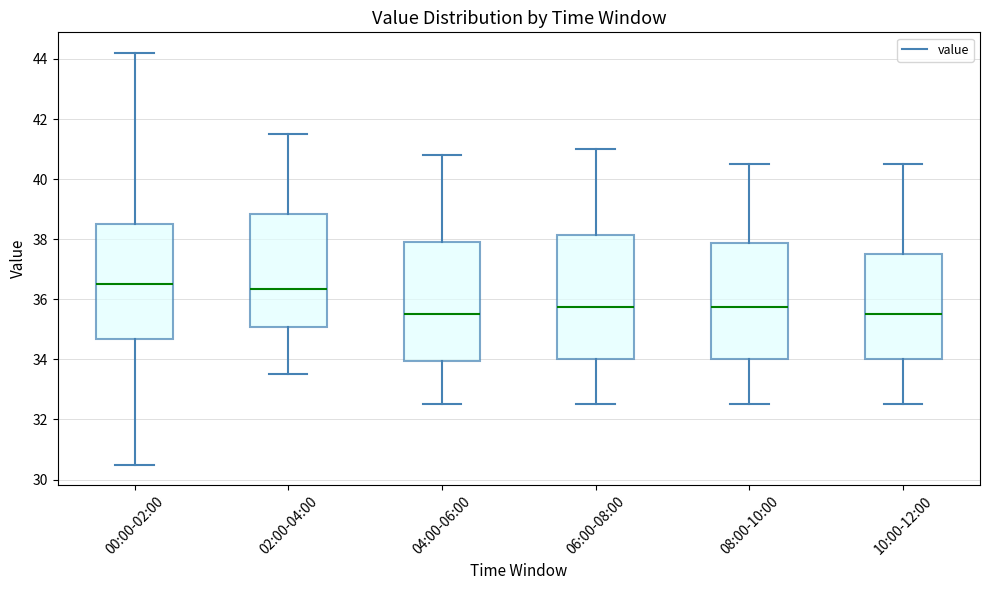

Reading left to right, read every box against the y-axis: the position of its median line, the range the box covers, and the ends of its whiskers. The values are not printed on the chart, so give them approximately, as read against the axis.

00:00-02:00: median 36.6, box 34.6 to 38.6, whiskers 30.6 to 44.2
02:00-04:00: median 36.4, box 35.0 to 38.8, whiskers 33.6 to 41.6
04:00-06:00: median 35.6, box 34.0 to 38.0, whiskers 32.6 to 40.8
06:00-08:00: median 35.8, box 34.0 to 38.2, whiskers 32.6 to 41.0
08:00-10:00: median 35.8, box 34.0 to 37.8, whiskers 32.6 to 40.6
10:00-12:00: median 35.6, box 34.0 to 37.6, whiskers 32.6 to 40.6